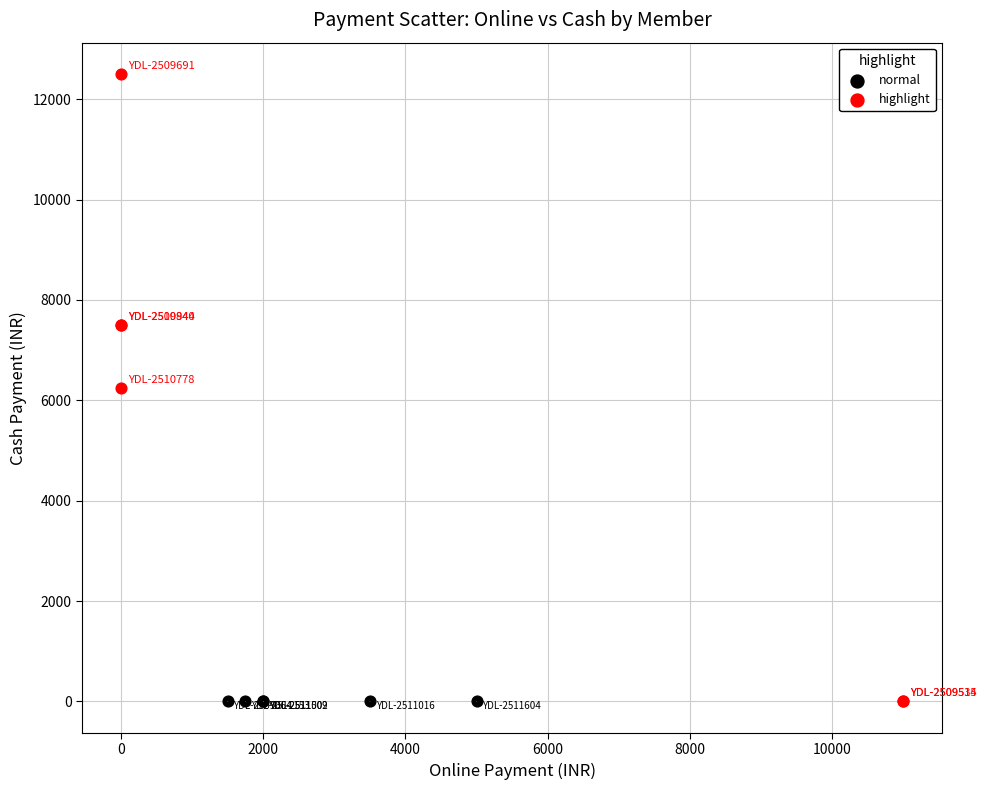

Which series reaches the maximum Y coordinate?

highlight